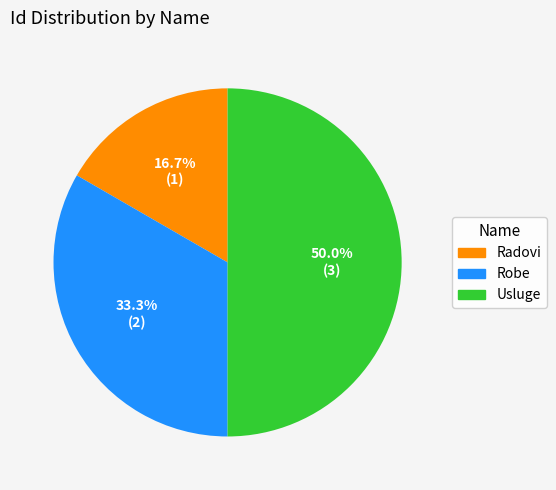

To the nearest percent, what percentage of the pie is Radovi?

17%